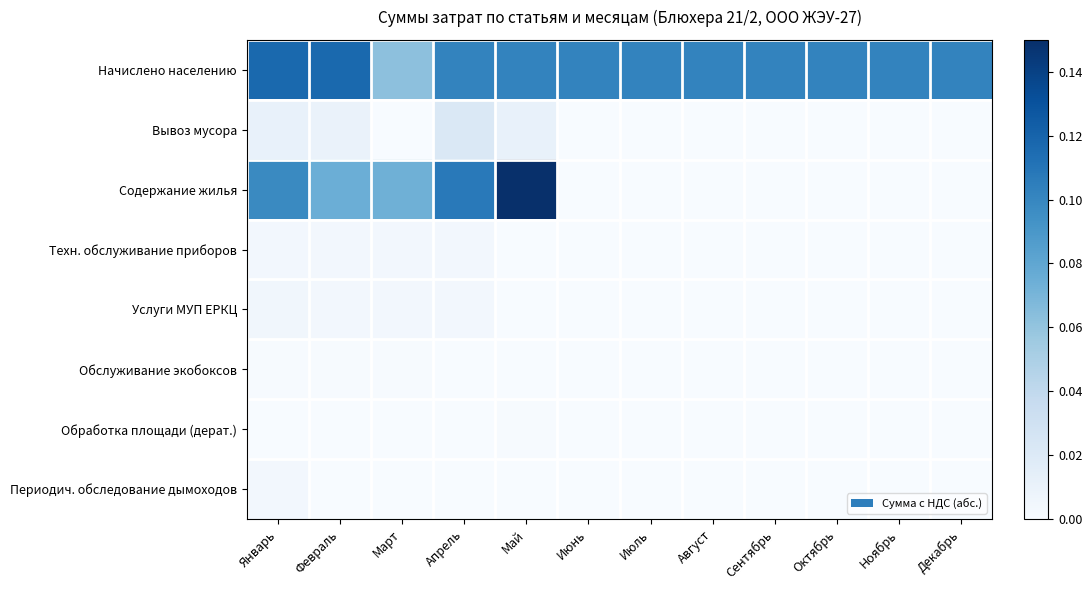

What is the greatest value displayed?

0.1